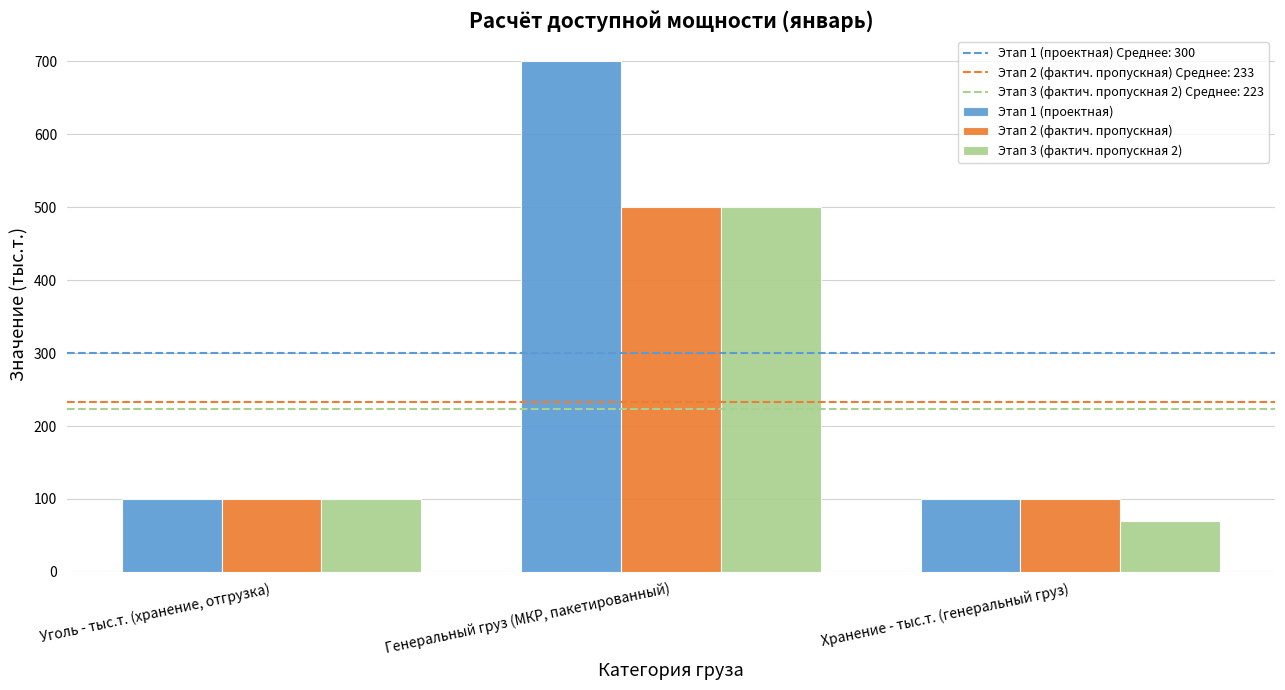

What position from the left is Уголь - тыс.т. (хранение, отгрузка)?

1